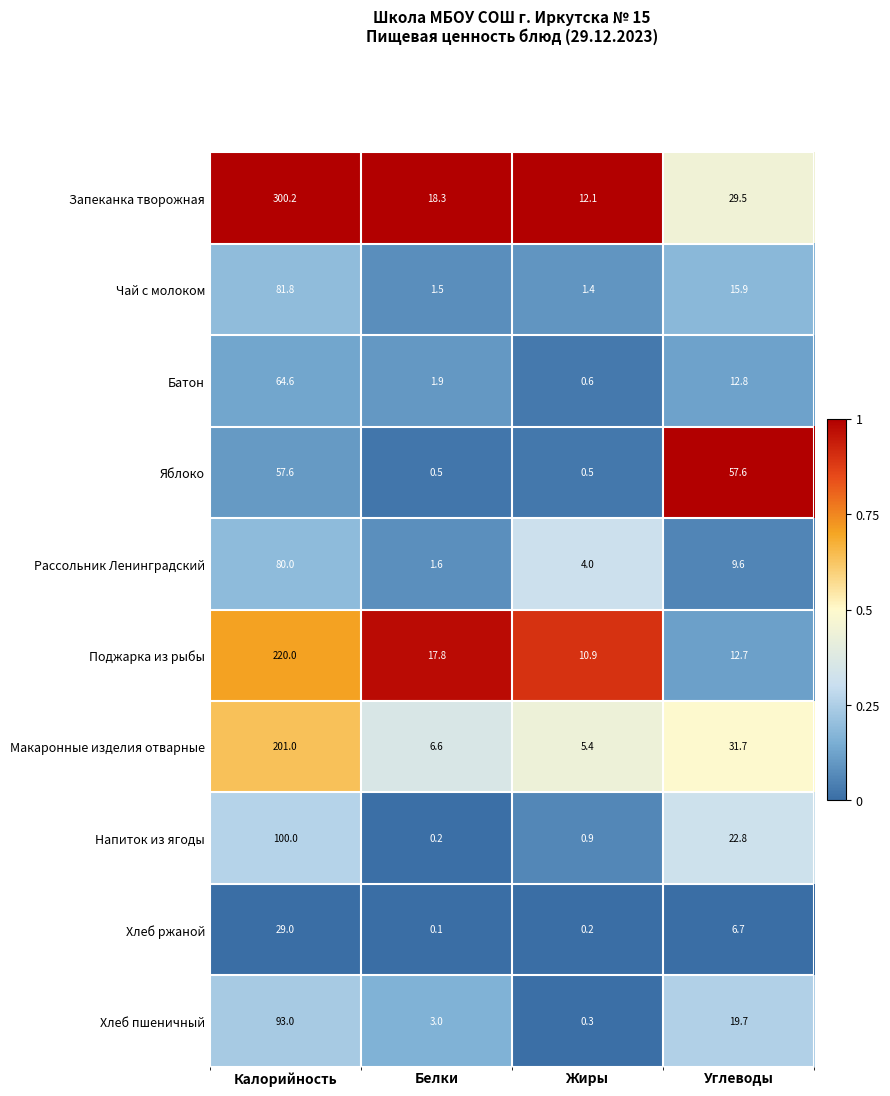

Count the number of categories in the chart.

4